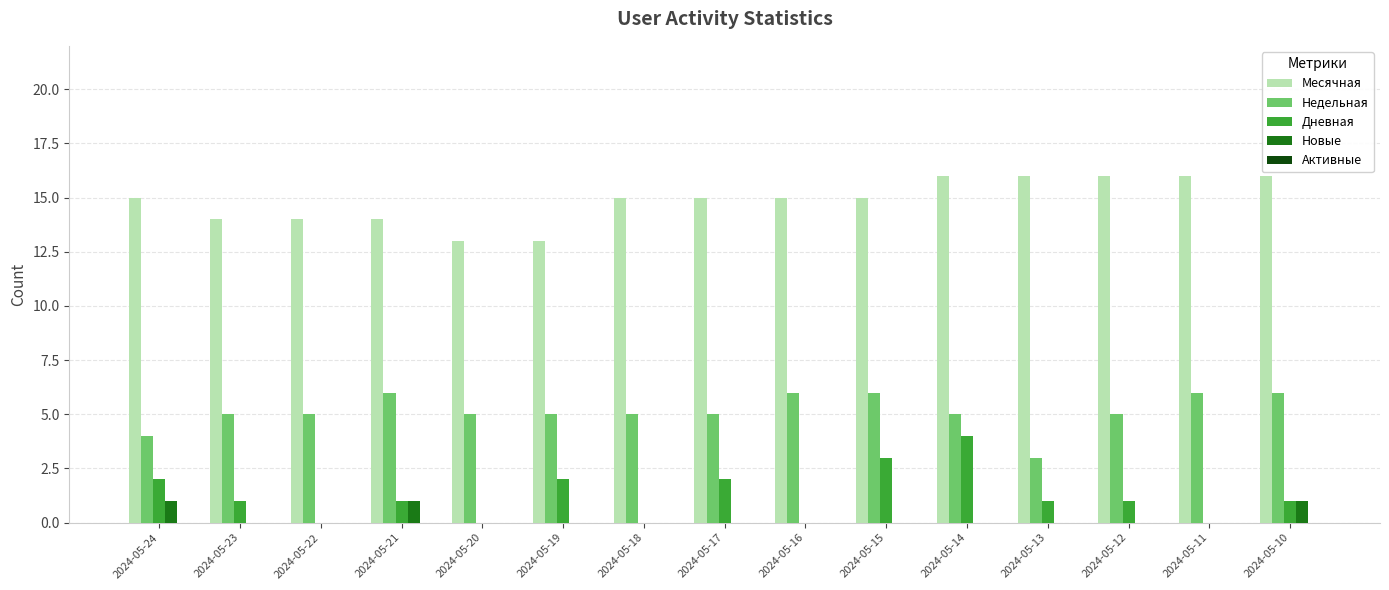

What is the sum of all Новые values?

3